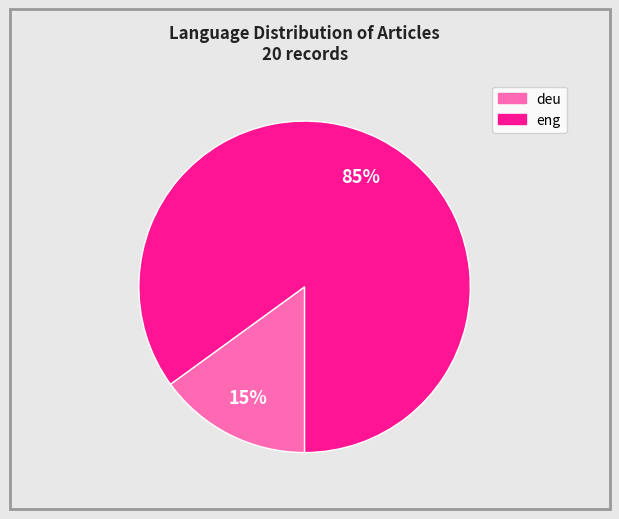

Between deu and eng, which is larger?

eng